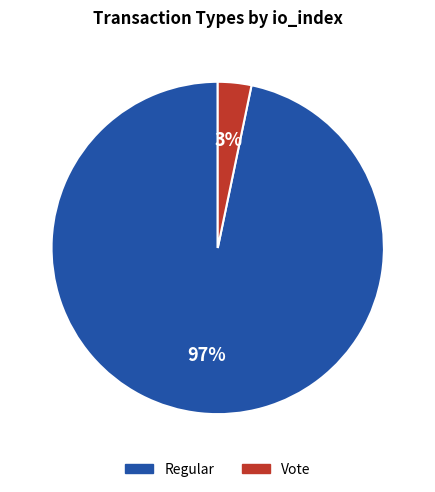

Does any single category account for the majority?

Yes